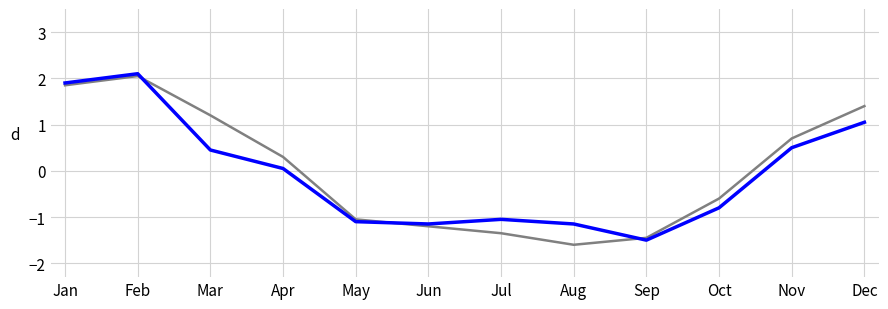

How many lines are shown in the chart?

2